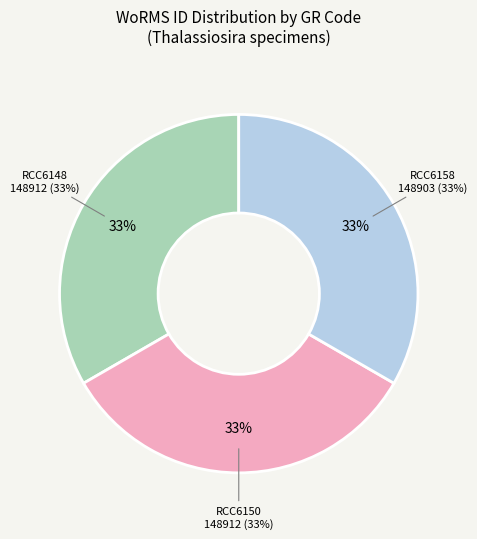

To the nearest percent, what percentage of the pie is RCC6150?

33%